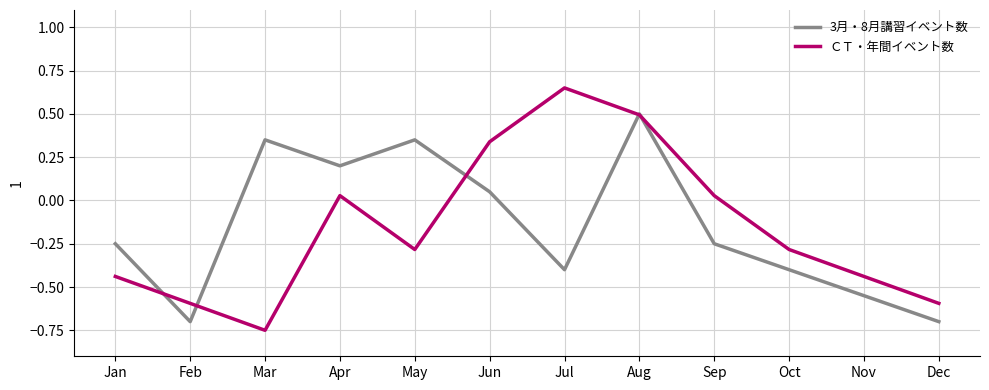

Which series has the largest range (max minus min)?

ＣＴ・年間イベント数